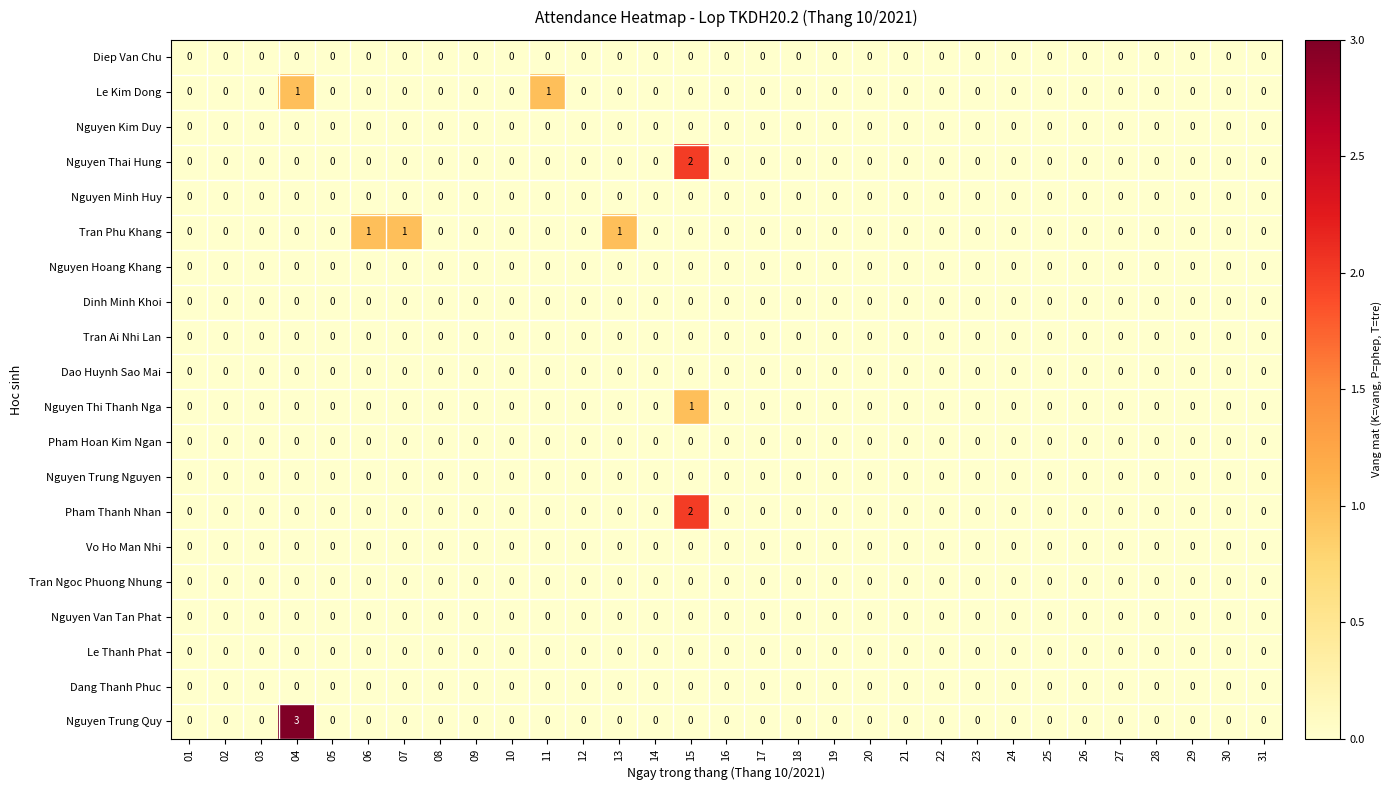

What is the greatest value displayed?

3